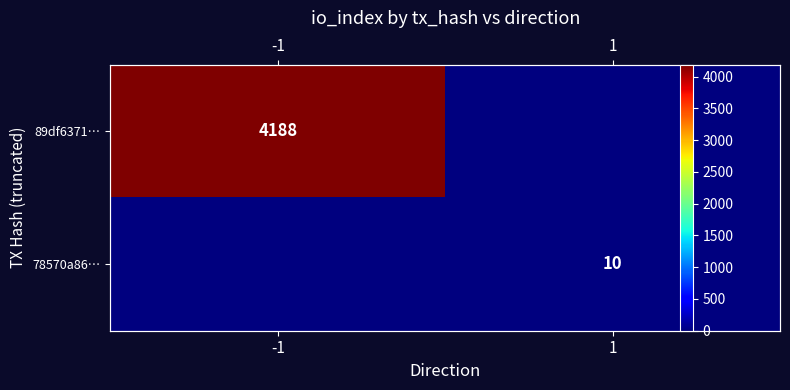

True or false: 89df6371… has a value of 4188 at -1.

True